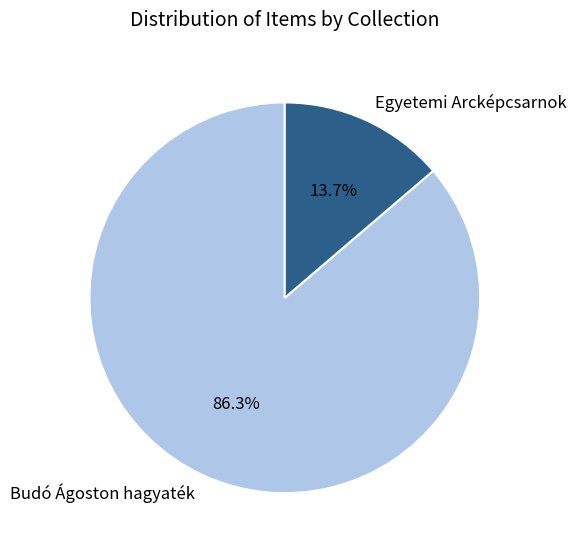

True or false: Budó Ágoston hagyaték accounts for 86% of the total.

True